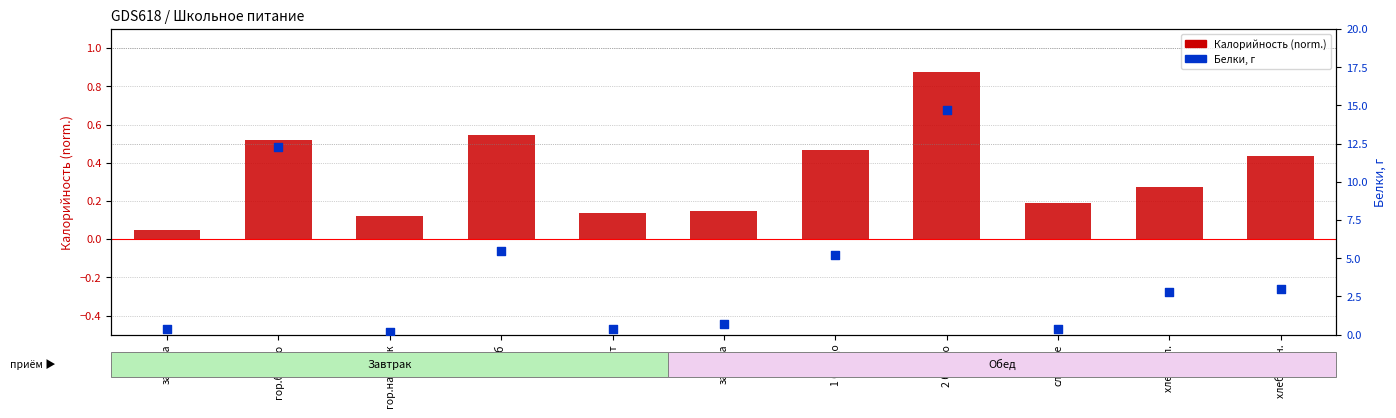

Which series has the widest spread of Y values?

Белки, г